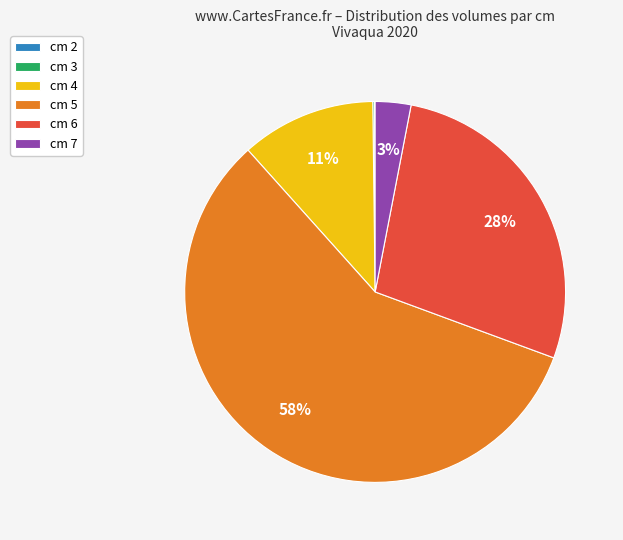

What is the majority slice?

cm 5